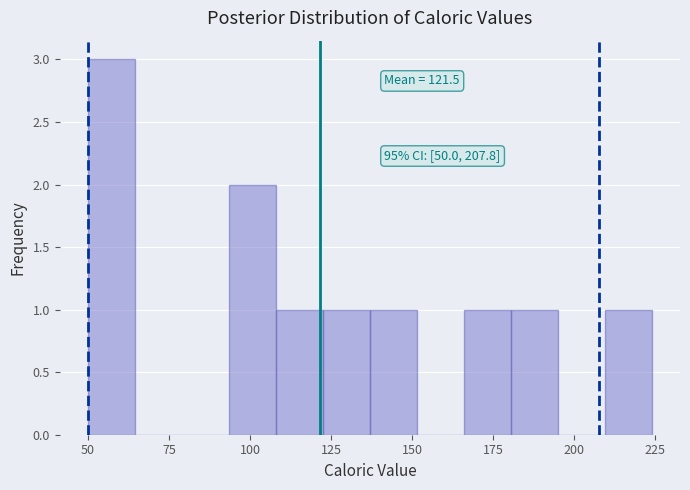

Read against the x-axis, roughly where is the centre of the tallest bar?

55